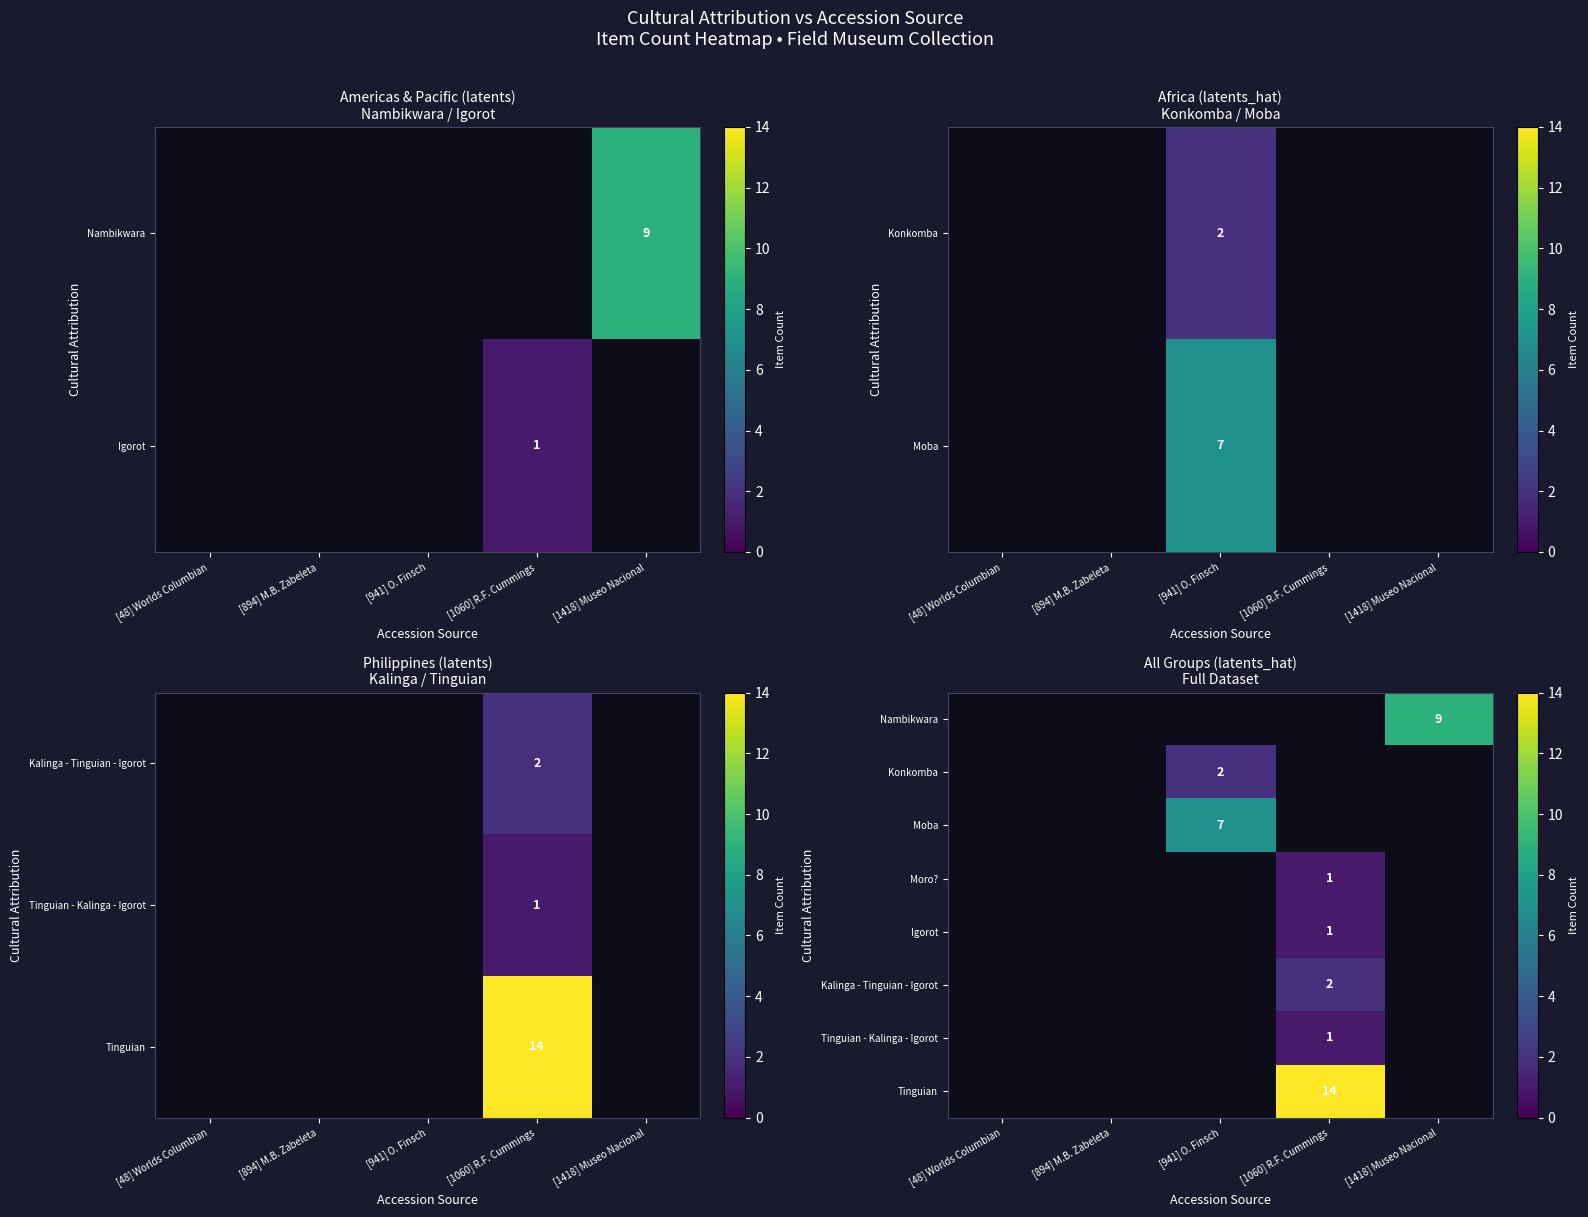

The Moro? series shows 0 at [941] O. Finsch. True or false?

True